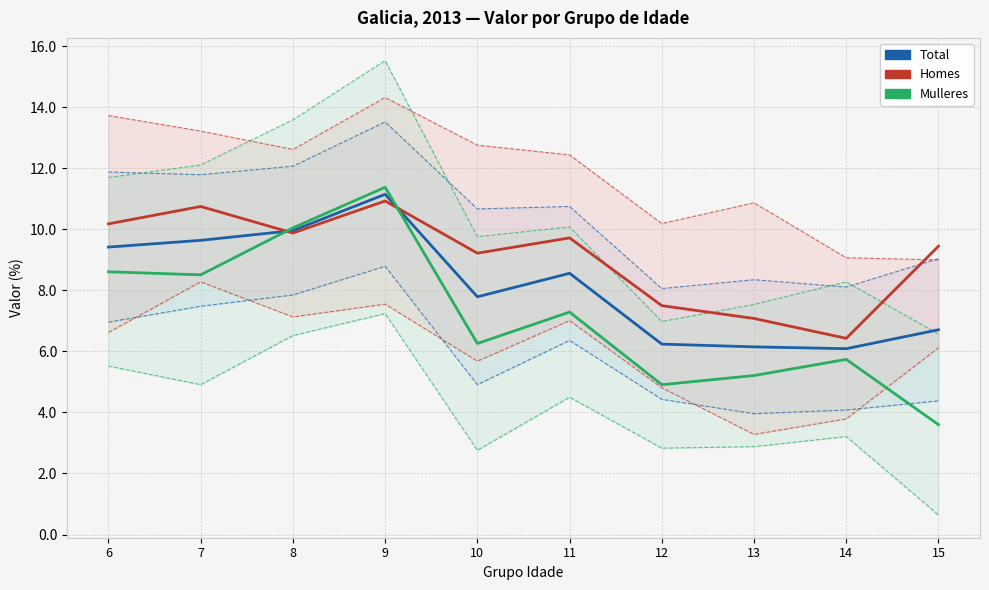

What is the average value of the Mulleres series?

7.2